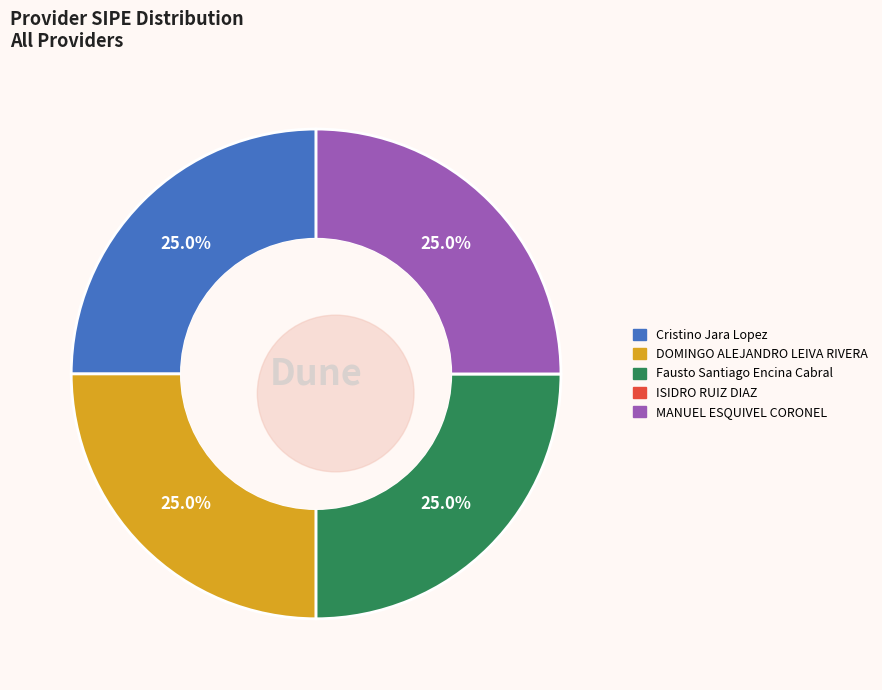

Approximately how many times larger is the value at MANUEL ESQUIVEL CORONEL compared to Cristino Jara Lopez?

1.0